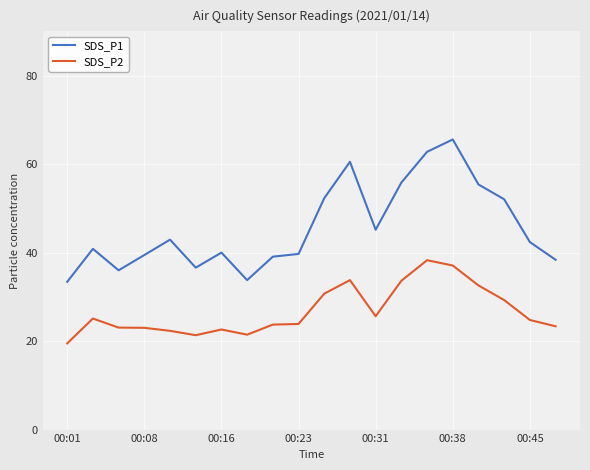

Rank the series by their average value, from lowest to highest.

SDS_P2, SDS_P1